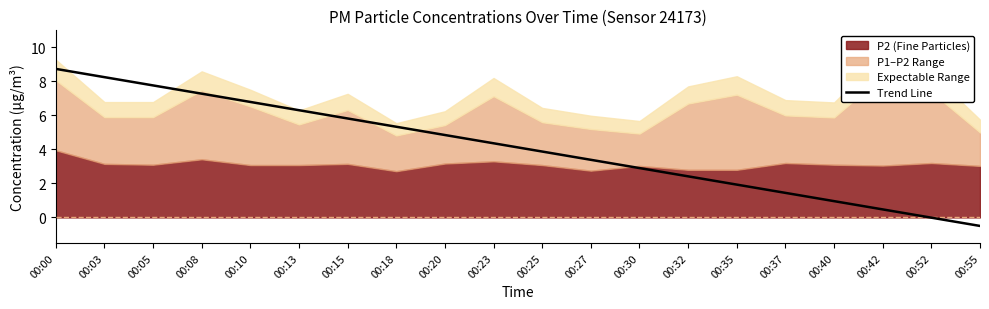

The value of Trend Line at 00:32 is 2.4. True or false?

True